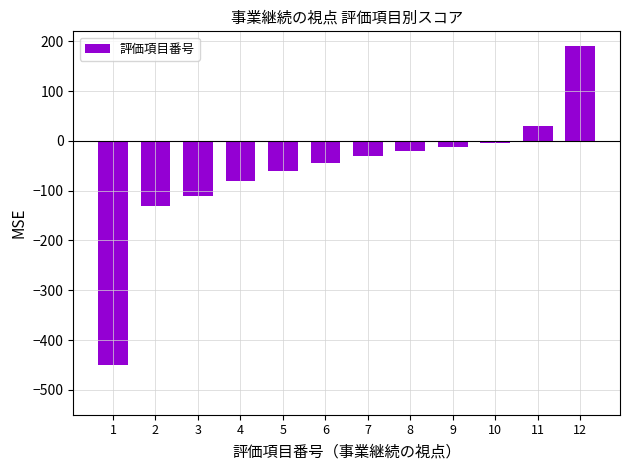

At which label does the data first exceed -30?

8